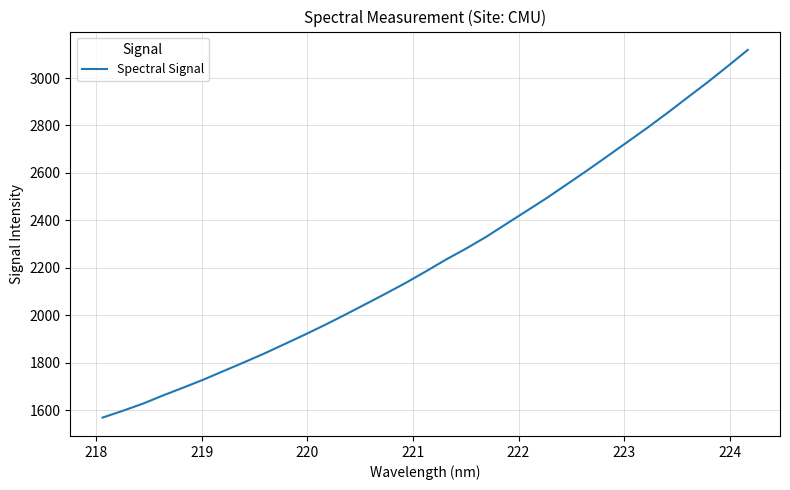

What is the smallest value displayed?

1568.3